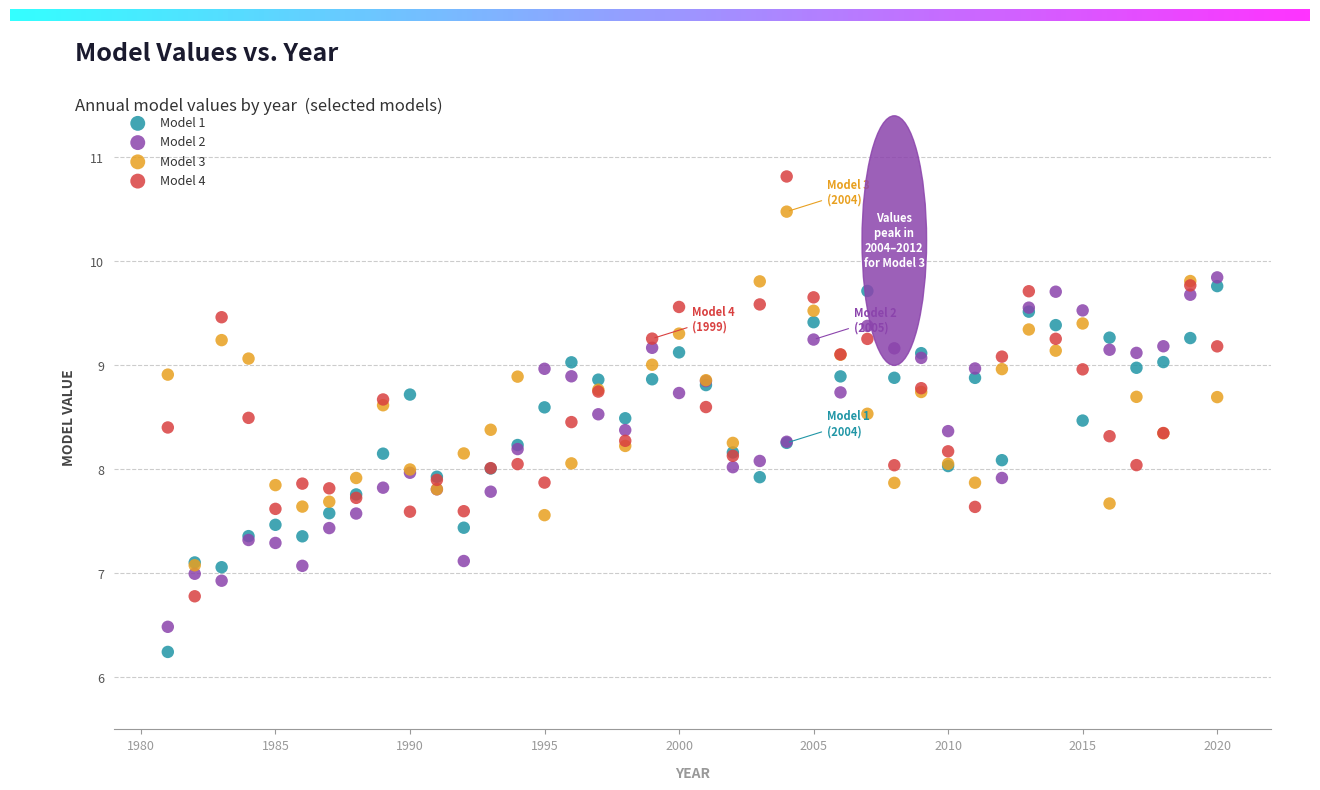

Which series has the largest Y range (max minus min)?

Model 4